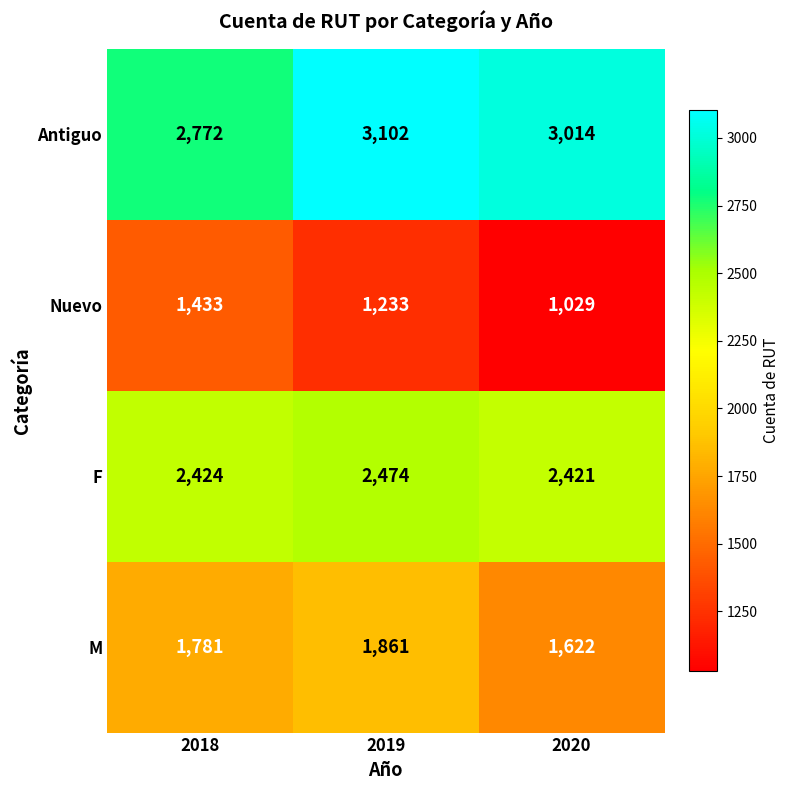

Which series has the widest spread of values?

Nuevo